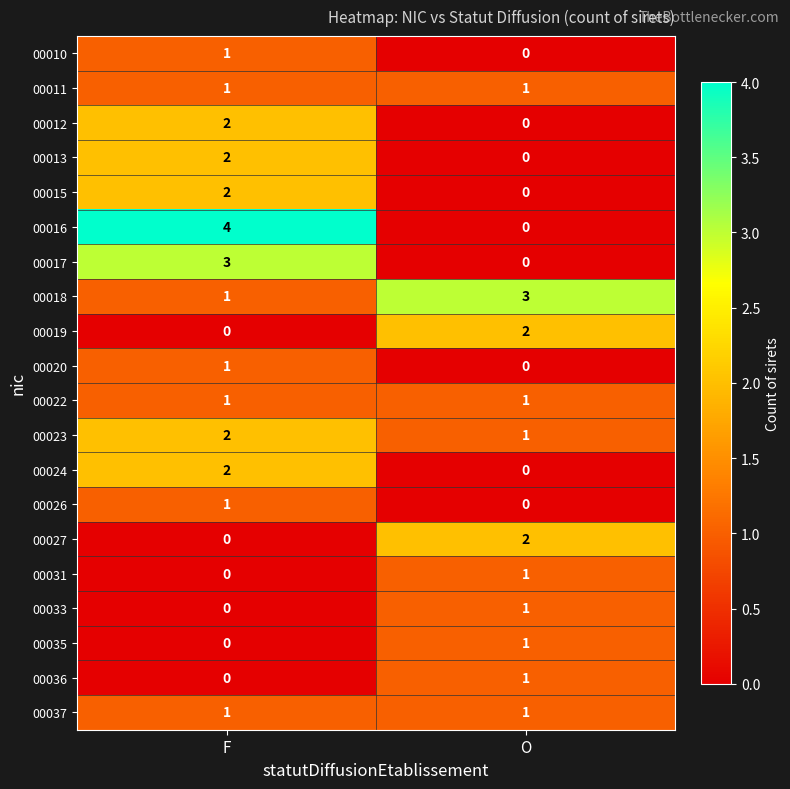

The 00031 series shows 1 at F. True or false?

False